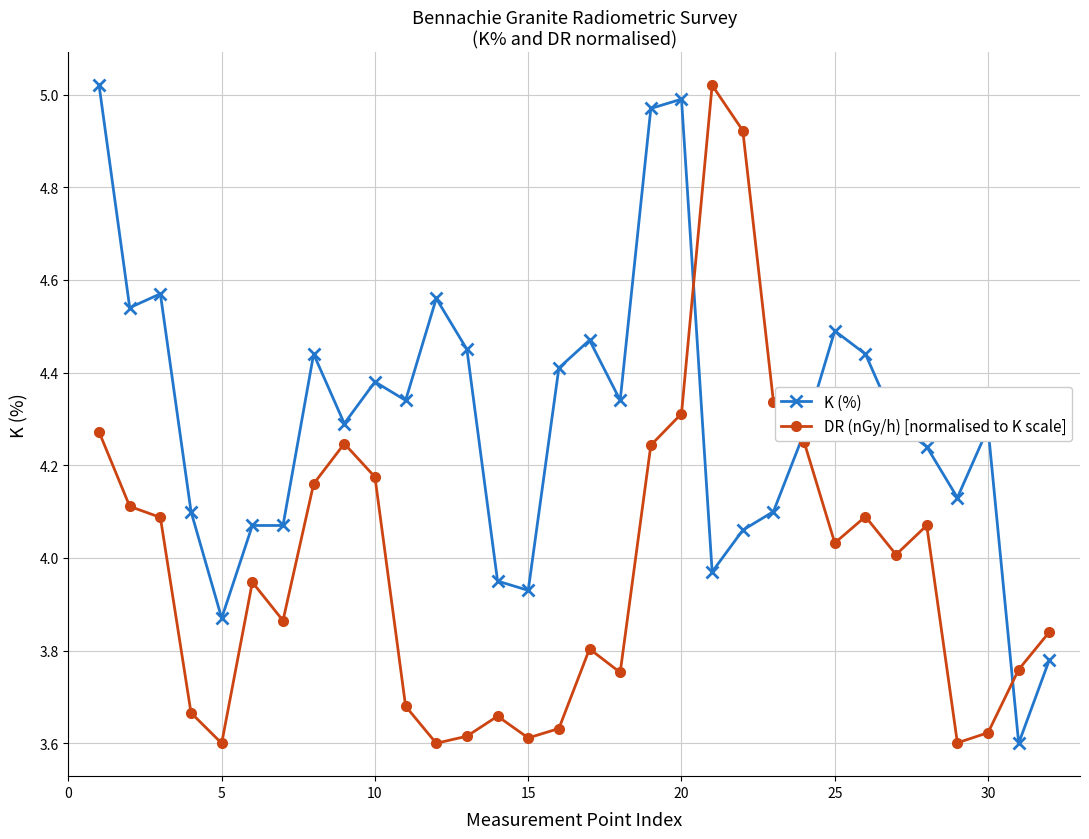

True or false: K (%) has more than 0 points higher than both neighbors.

True